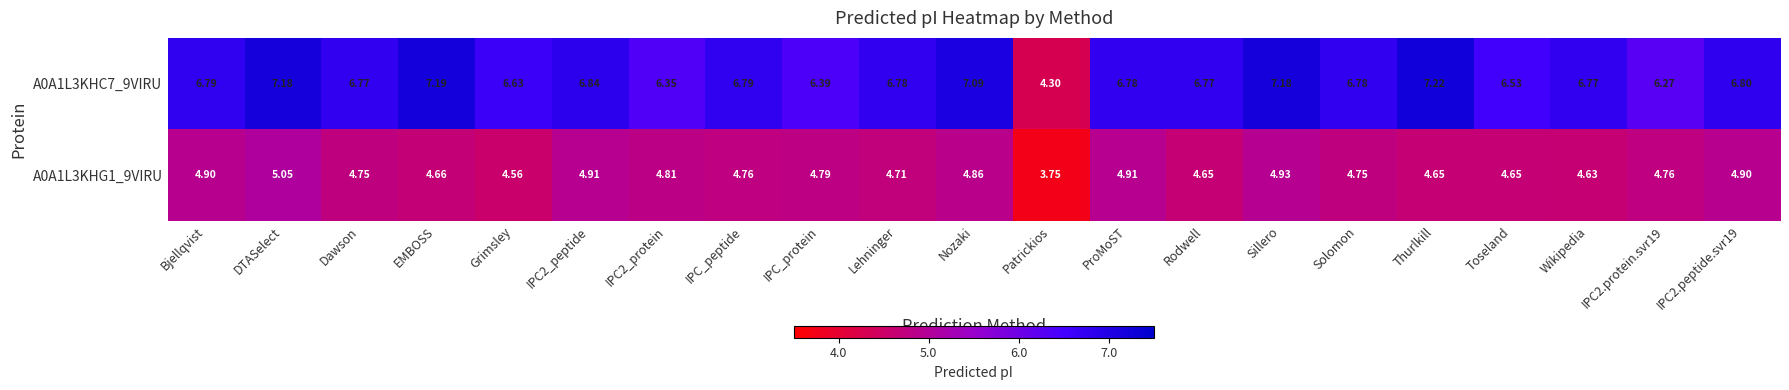

List the series in order of their peak value, highest first.

A0A1L3KHC7_9VIRU, A0A1L3KHG1_9VIRU